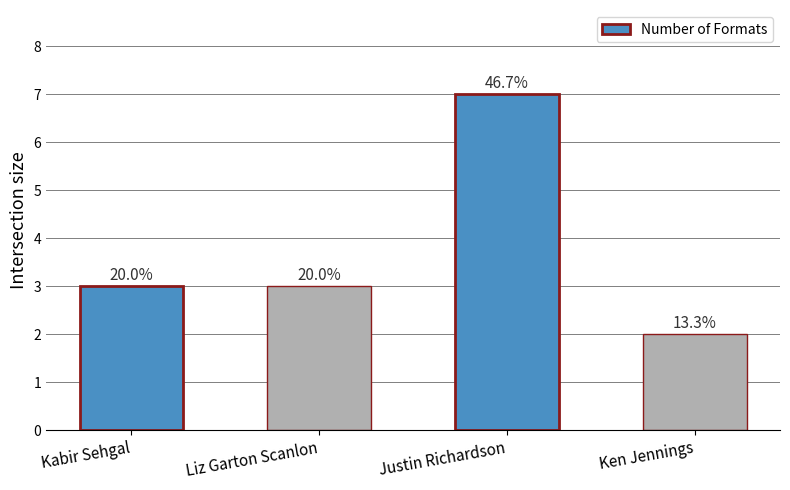

At which label does the data first exceed 3?

Justin Richardson